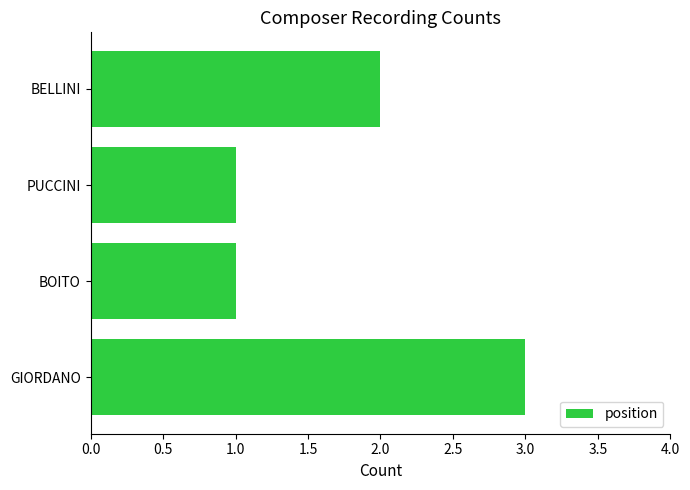

Reading bottom to top, list all the values displayed in this chart.

GIORDANO=3	BOITO=1	PUCCINI=1	BELLINI=2